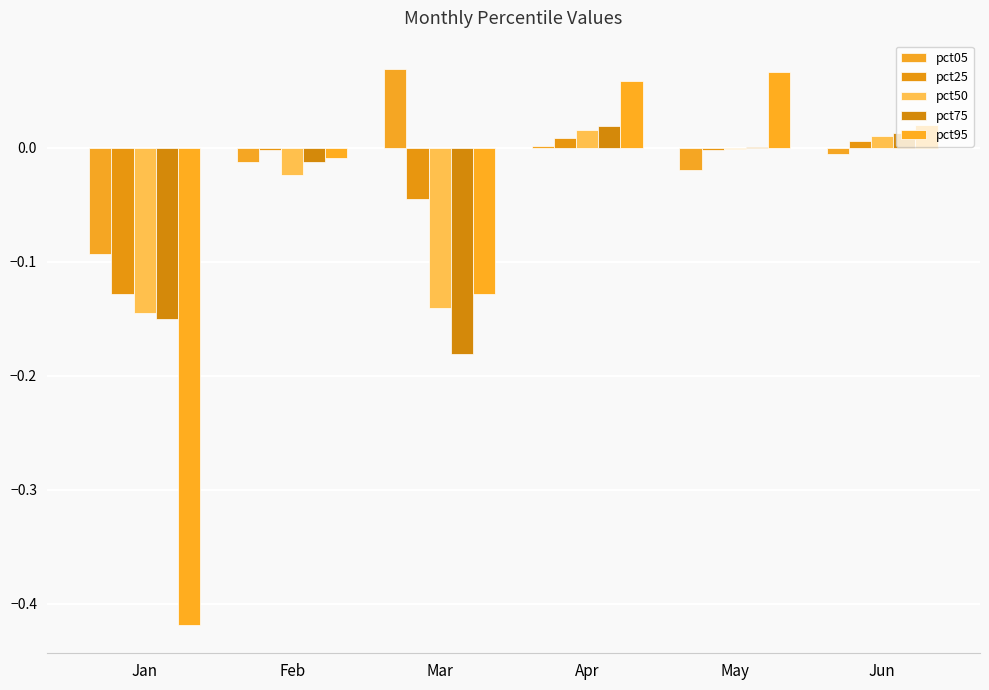

How many categories are shown in the chart?

6